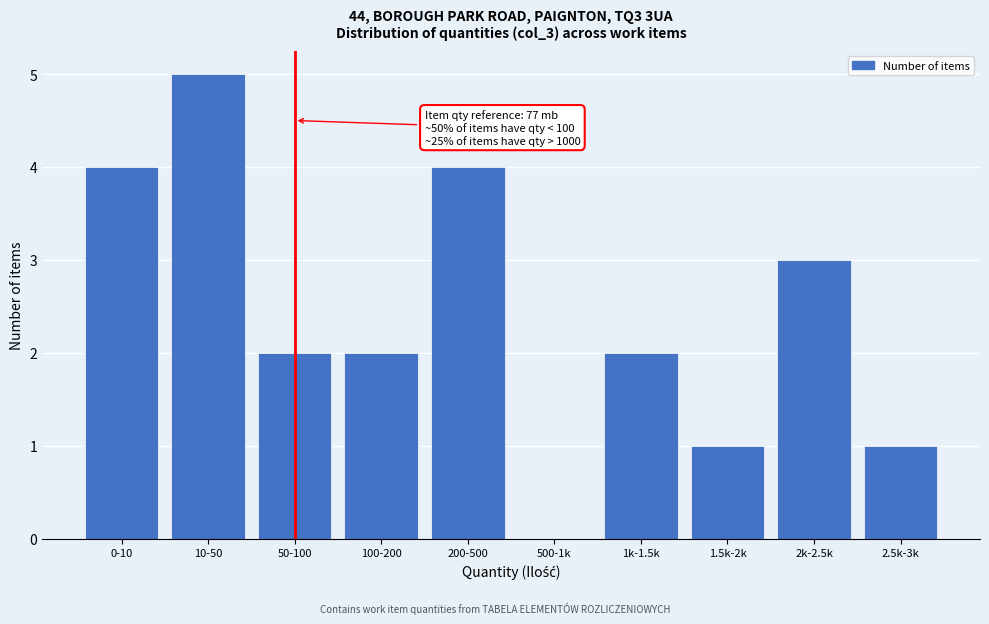

Reading right to left, list all the values displayed in this chart.

2.5k-3k=1	2k-2.5k=3	1.5k-2k=1	1k-1.5k=2	500-1k=0	200-500=4	100-200=2	50-100=2	10-50=5	0-10=4